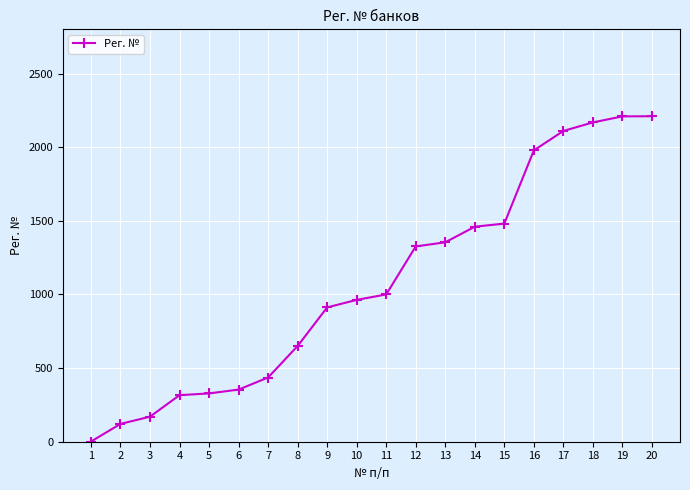

What is the value of the 3rd point from the left?

170